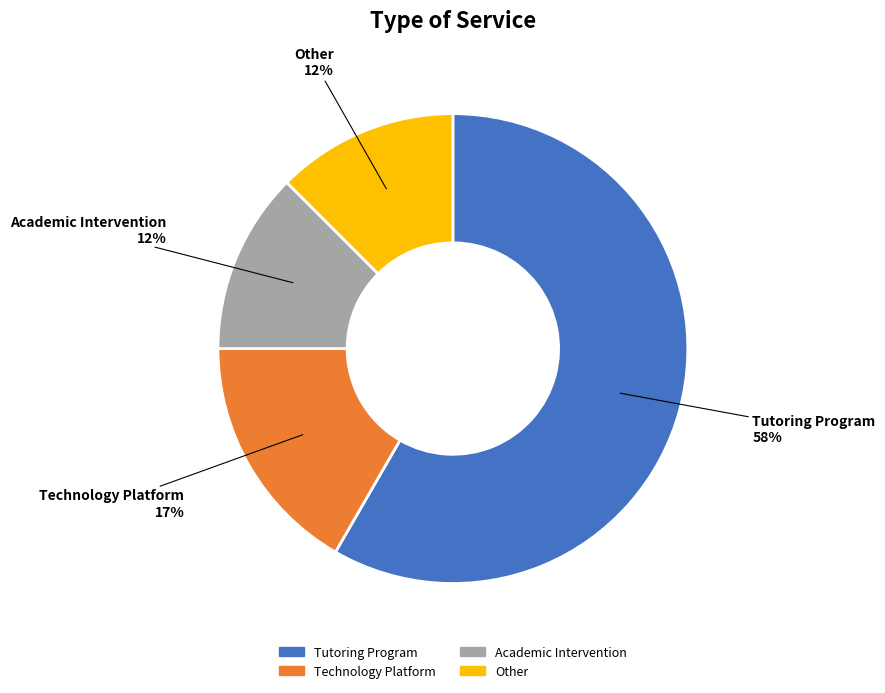

To the nearest percent, what is the difference between the Other and Tutoring Program slice percentages?

46%